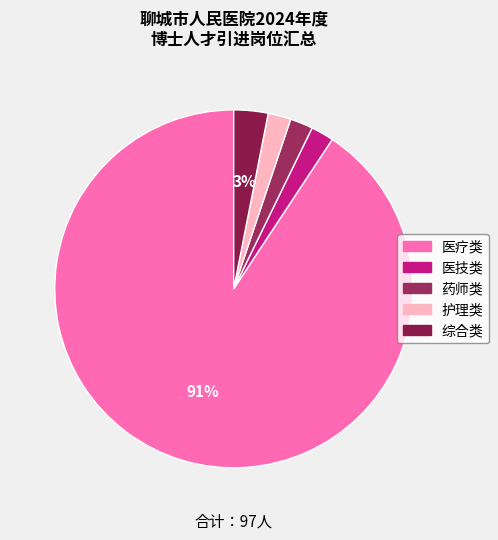

The 护理类 slice represents 1% of the pie. True or false?

False